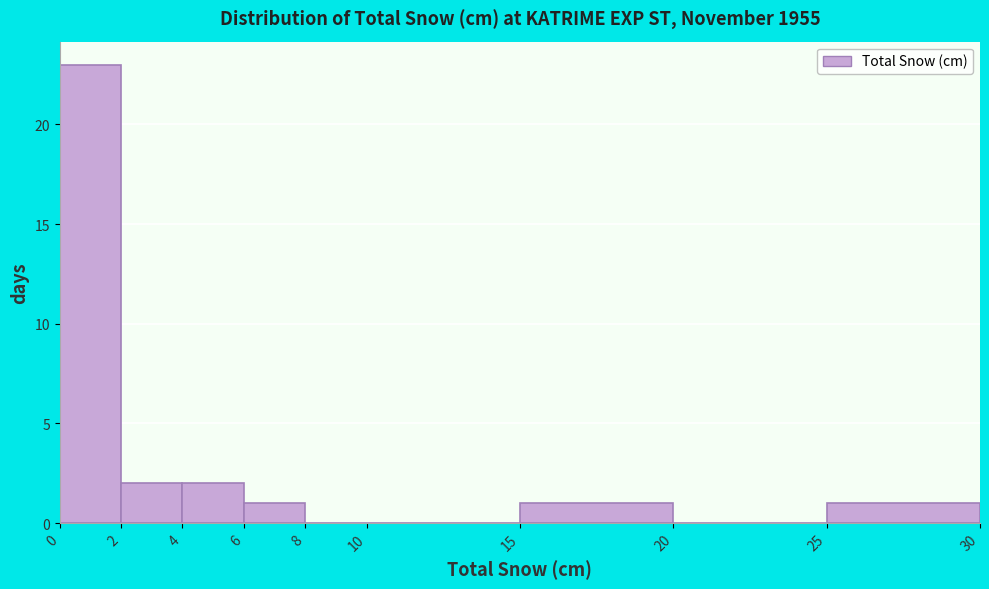

Reading left to right, transcribe this chart: for each bar, give the range it covers on the x-axis and its height. The values are not printed on the chart, so give them approximately, as read against the axis.

0 to 2: 23
2 to 4: 2
4 to 6: 2
6 to 8: 1
8 to 10: 0
10 to 15: 0
15 to 20: 1
20 to 25: 0
25 to 30: 1